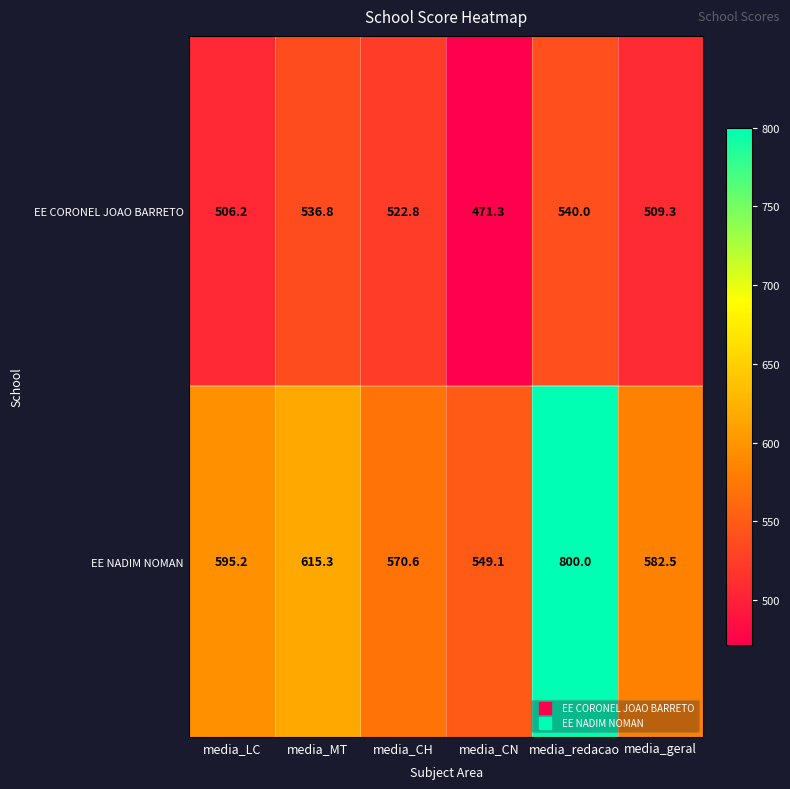

List the series in order of their peak value, lowest first.

EE CORONEL JOAO BARRETO, EE NADIM NOMAN